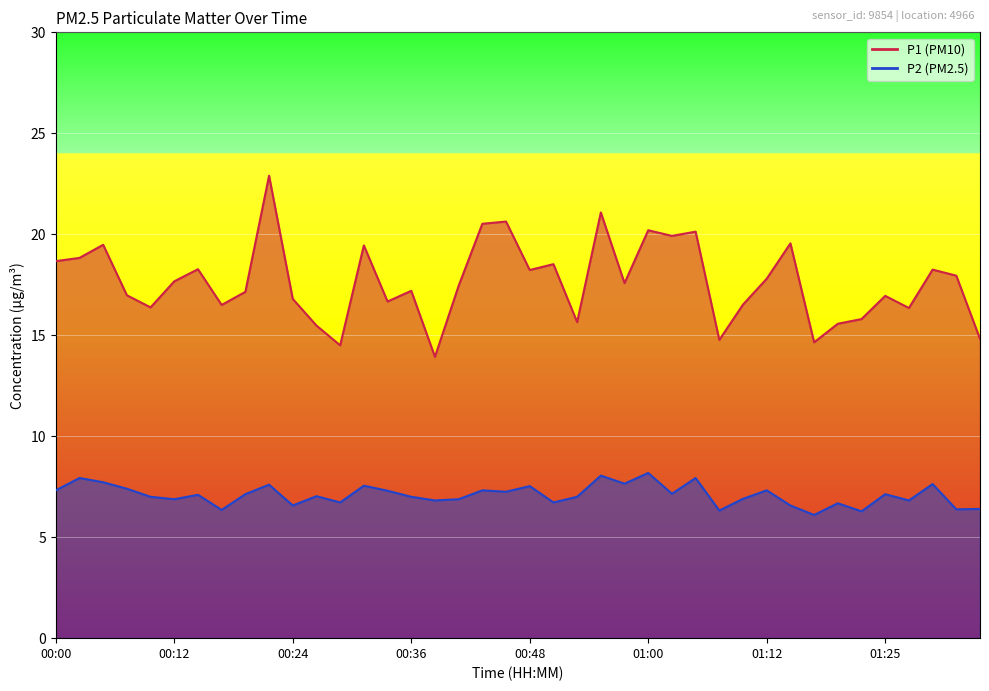

Where is the first local maximum for P1?

00:04